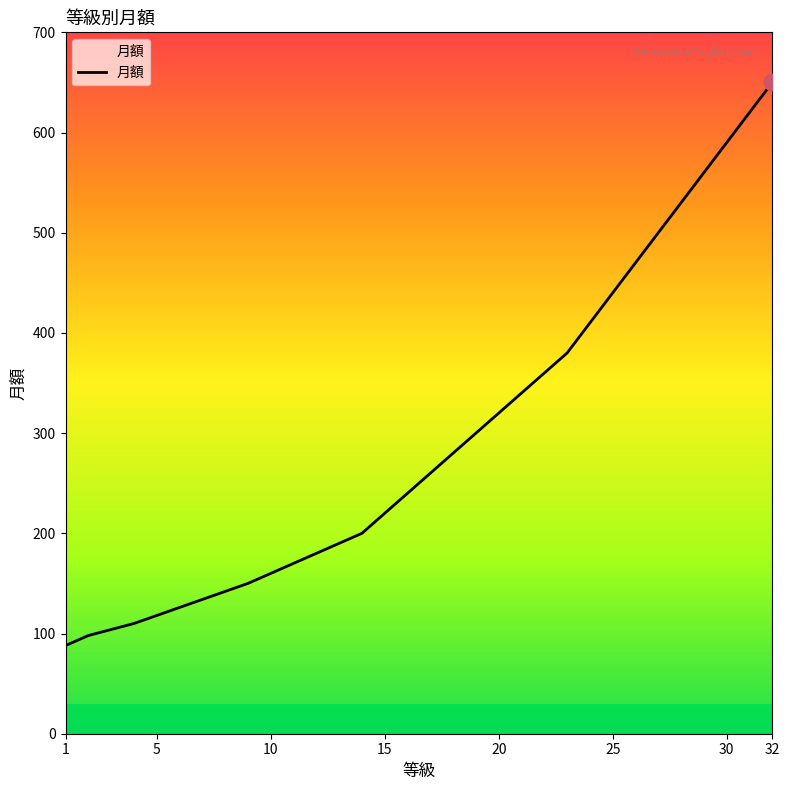

Reading left to right, extract all data points from this chart.

88	98	104	110	118	126	134	142	150	160	170	180	190	200	220	240	260	280	300	320	340	360	380	410	440	470	500	530	560	590	620	650